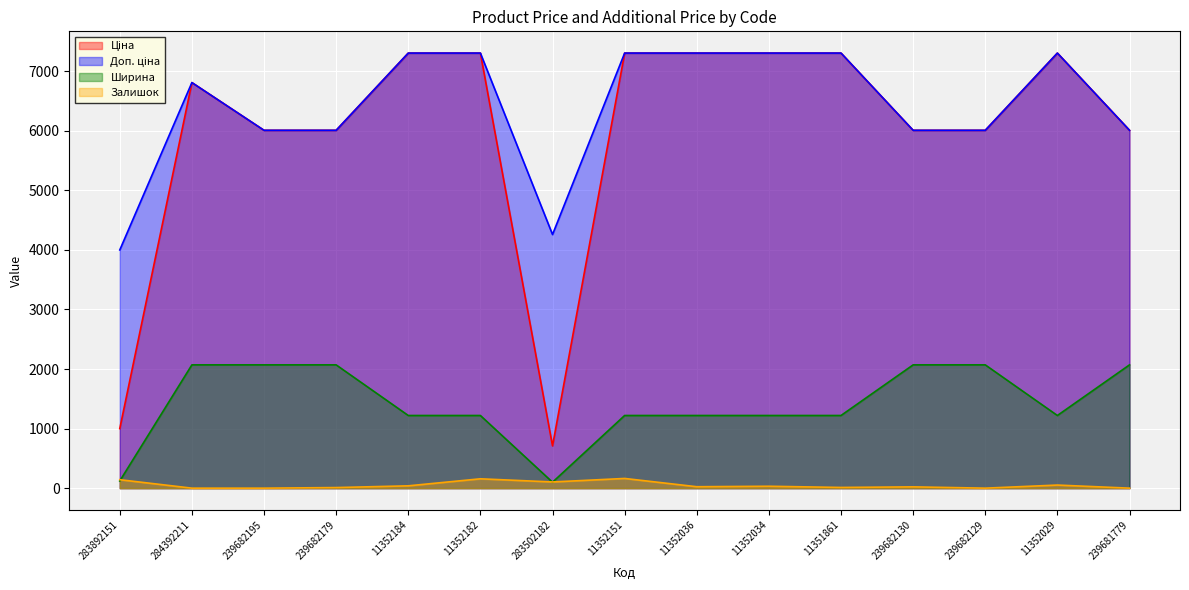

Reading left to right, what are all the values shown in this chart?

Ціна: 283892151=999.7	284392211=6809.2	239682195=6008.1	239682179=6008.1	11352184=7304.3	11352182=7304.3	283502182=709.7	11352151=7304.3	11352036=7304.3	11352034=7304.3	11351861=7304.3	239682130=6008.1	239682129=6008.1	11352029=7304.3	239681779=6008.1
Доп. ціна: 283892151=3999.0	284392211=6809.2	239682195=6008.1	239682179=6008.1	11352184=7304.3	11352182=7304.3	283502182=4258.1	11352151=7304.3	11352036=7304.3	11352034=7304.3	11351861=7304.3	239682130=6008.1	239682129=6008.1	11352029=7304.3	239681779=6008.1
Ширина: 283892151=121.0	284392211=2070.0	239682195=2070.0	239682179=2070.0	11352184=1220.0	11352182=1220.0	283502182=100.0	11352151=1220.0	11352036=1220.0	11352034=1220.0	11351861=1220.0	239682130=2070.0	239682129=2070.0	11352029=1220.0	239681779=2070.0
Залишок: 283892151=142.0	284392211=0.0	239682195=0.0	239682179=10.0	11352184=39.0	11352182=157.0	283502182=104.0	11352151=163.0	11352036=24.0	11352034=32.0	11351861=12.0	239682130=22.0	239682129=0.0	11352029=52.0	239681779=0.0